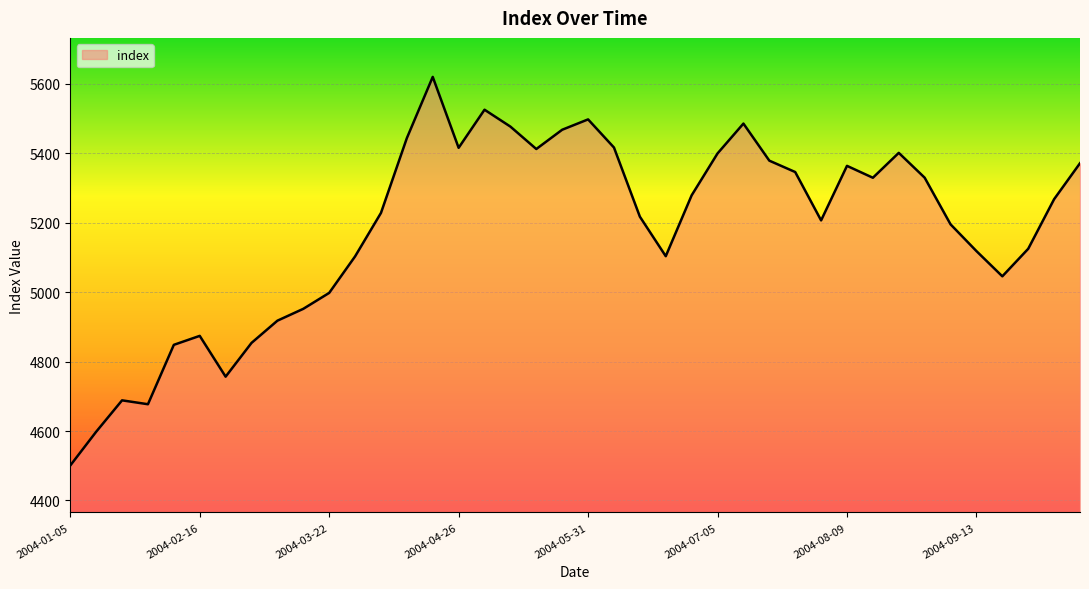

How many lines are shown in the chart?

1